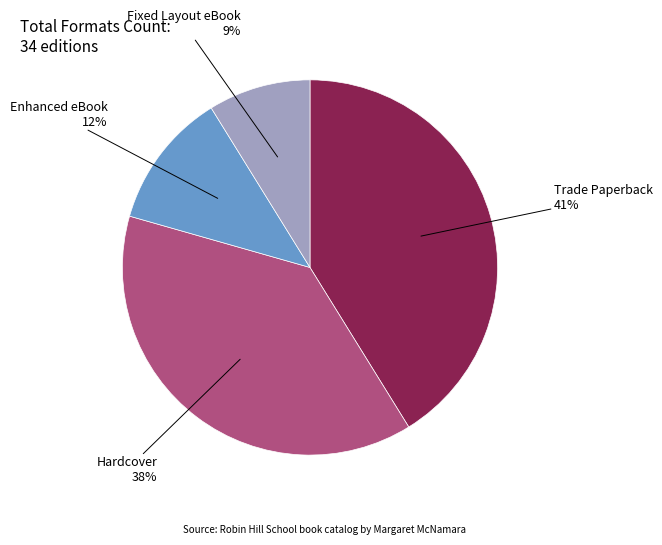

To the nearest percent, what is the difference between the largest and smallest slice percentages?

32%